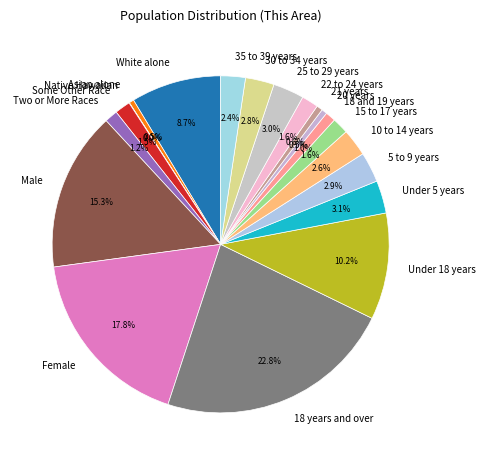

True or false: Under 18 years accounts for 10% of the total.

True